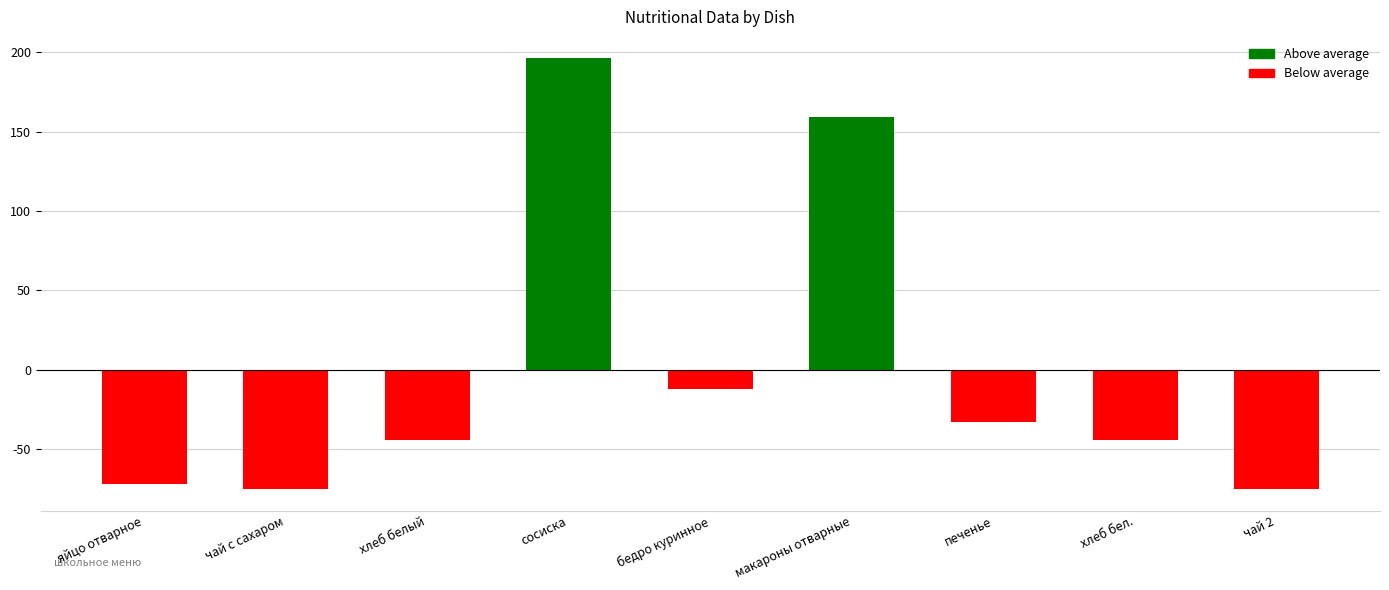

At which category does the chart reach its peak across all series?

сосиска